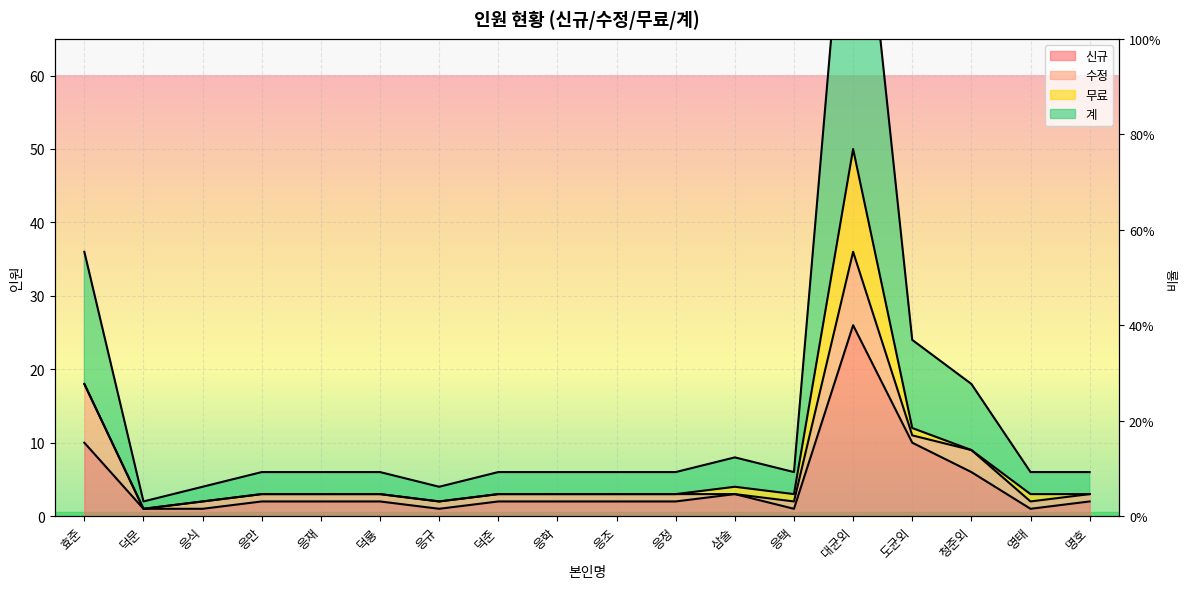

True or false: 계 has more than 1 interior local peaks.

True